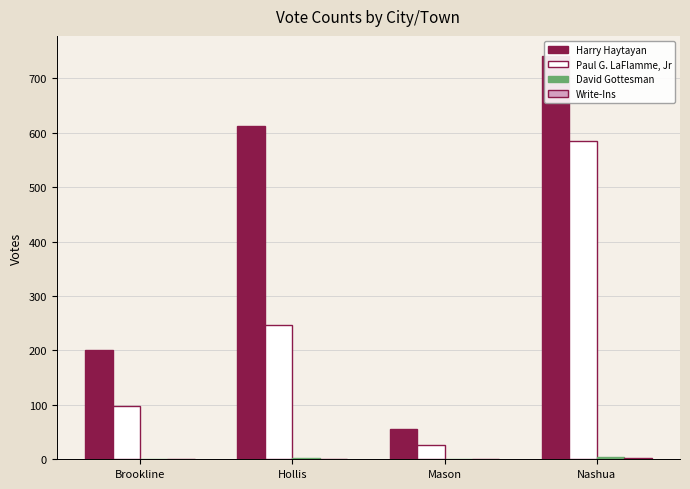

Count the number of data series in this chart.

4